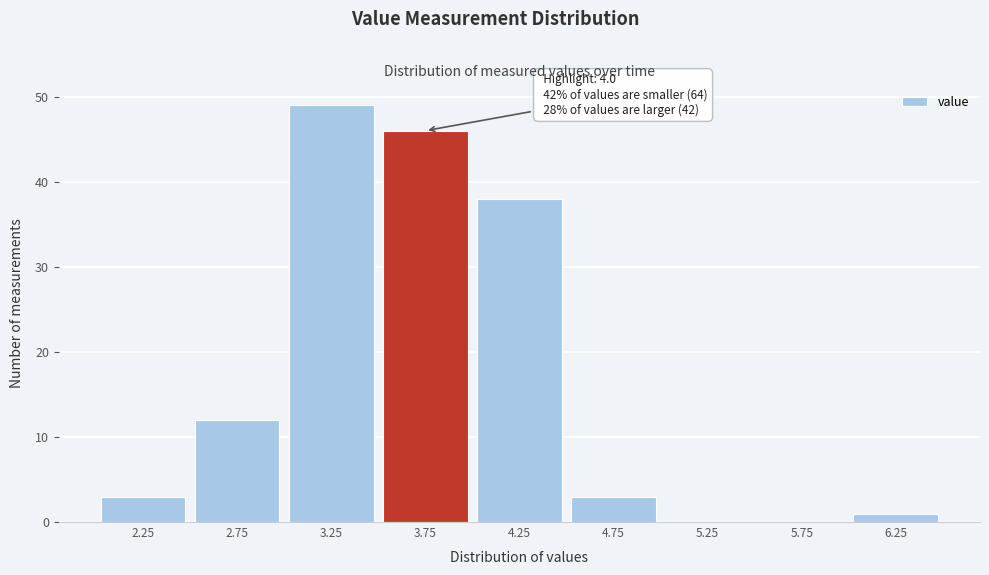

Reading right to left, what are all the values shown in this chart?

6.25=1	5.75=0	5.25=0	4.75=3	4.25=38	3.75=46	3.25=49	2.75=12	2.25=3